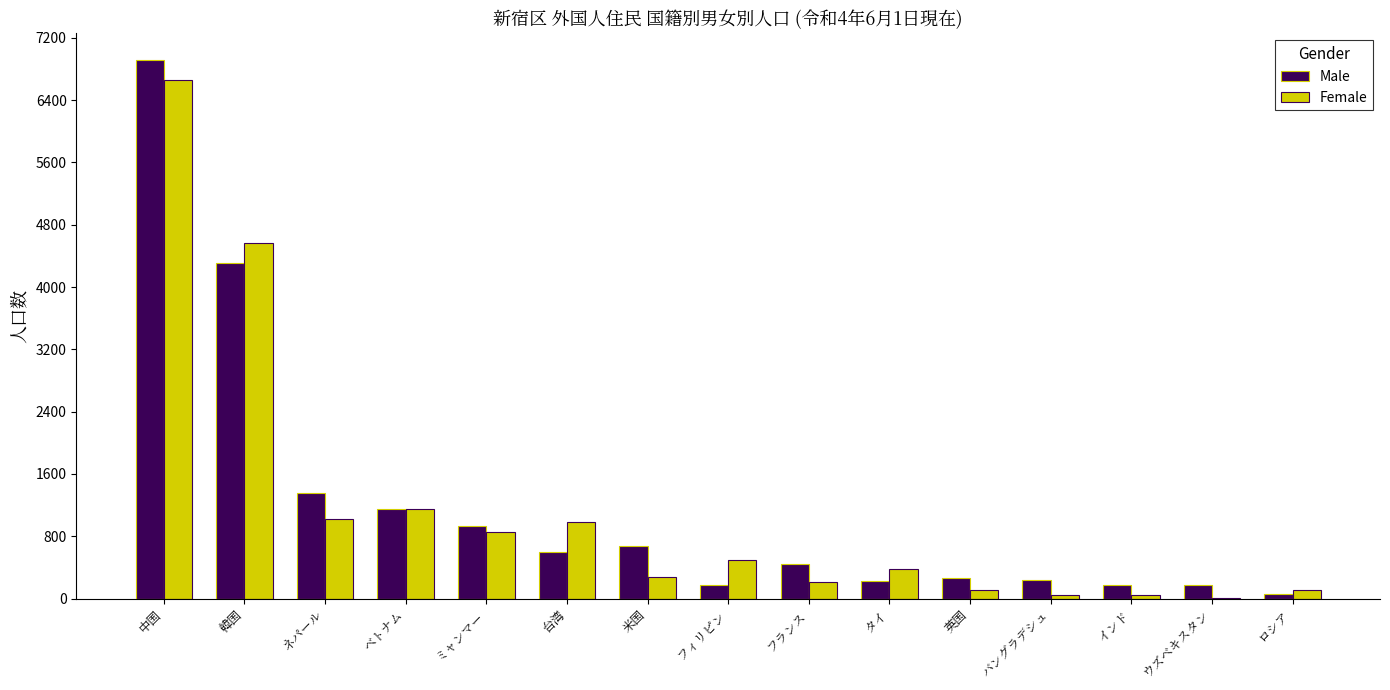

How many distinct data groups are displayed?

2